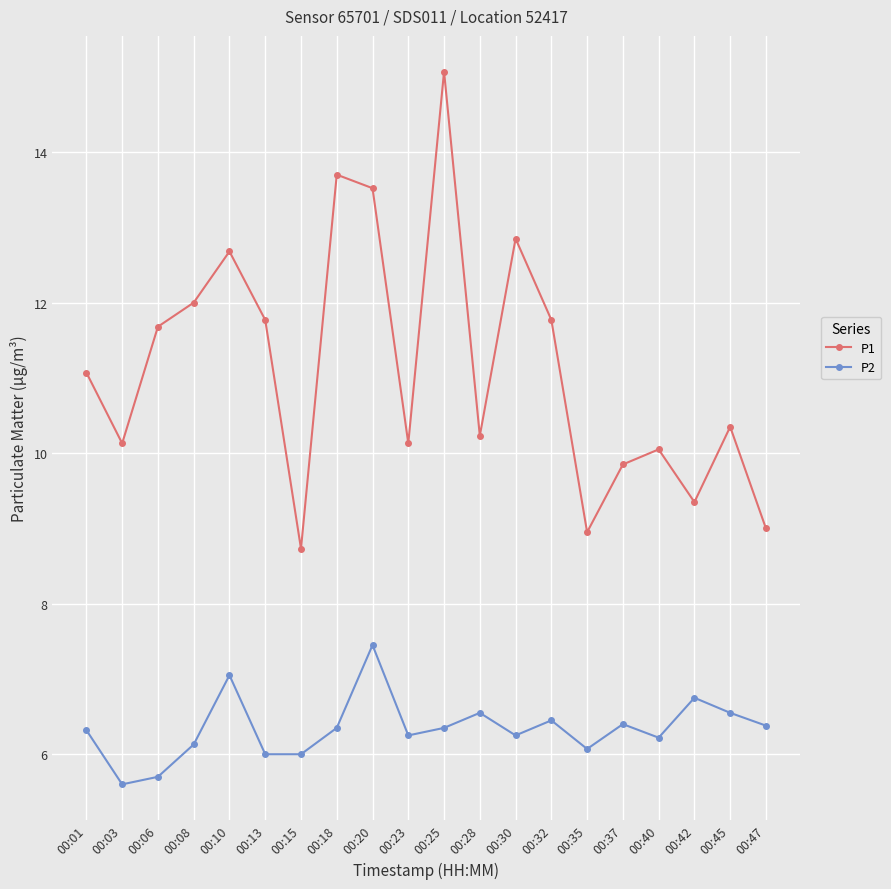

True or false: P2 and P1 cross at least once.

False